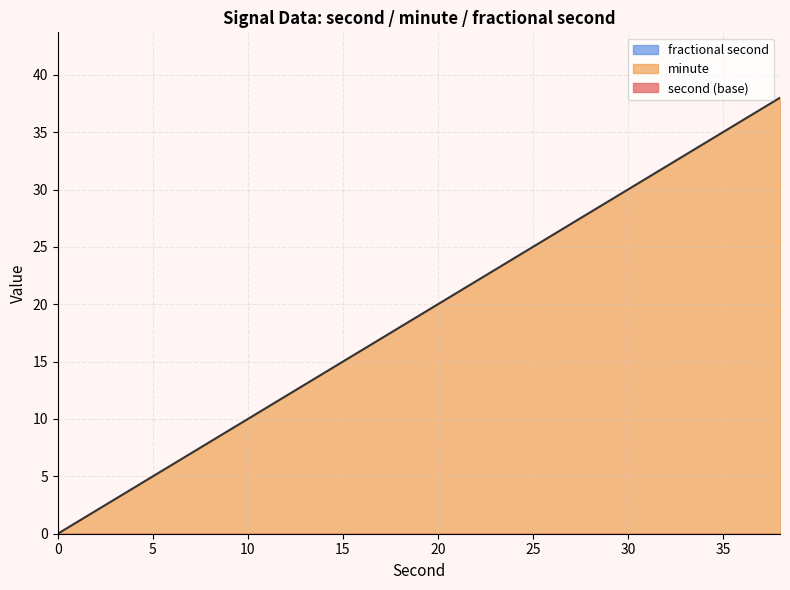

True or false: fractional second has more than 2 interior local peaks.

False